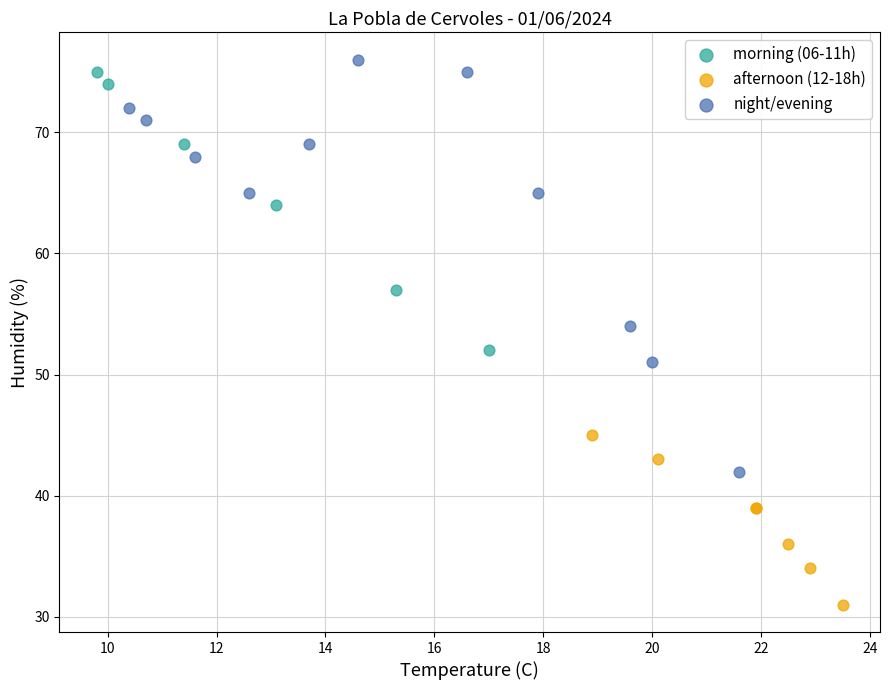

Which series has the largest Y range (max minus min)?

night/evening